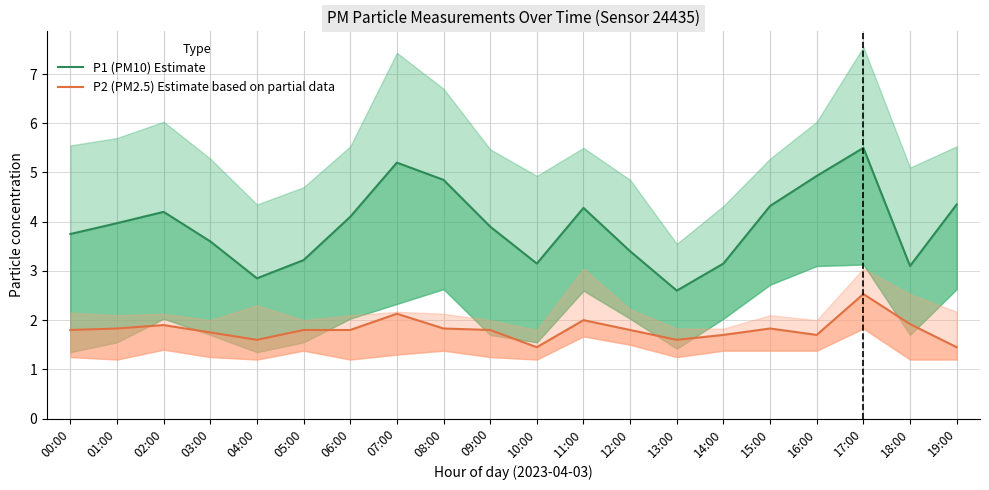

What is the total value across all series at 02:00?

6.1